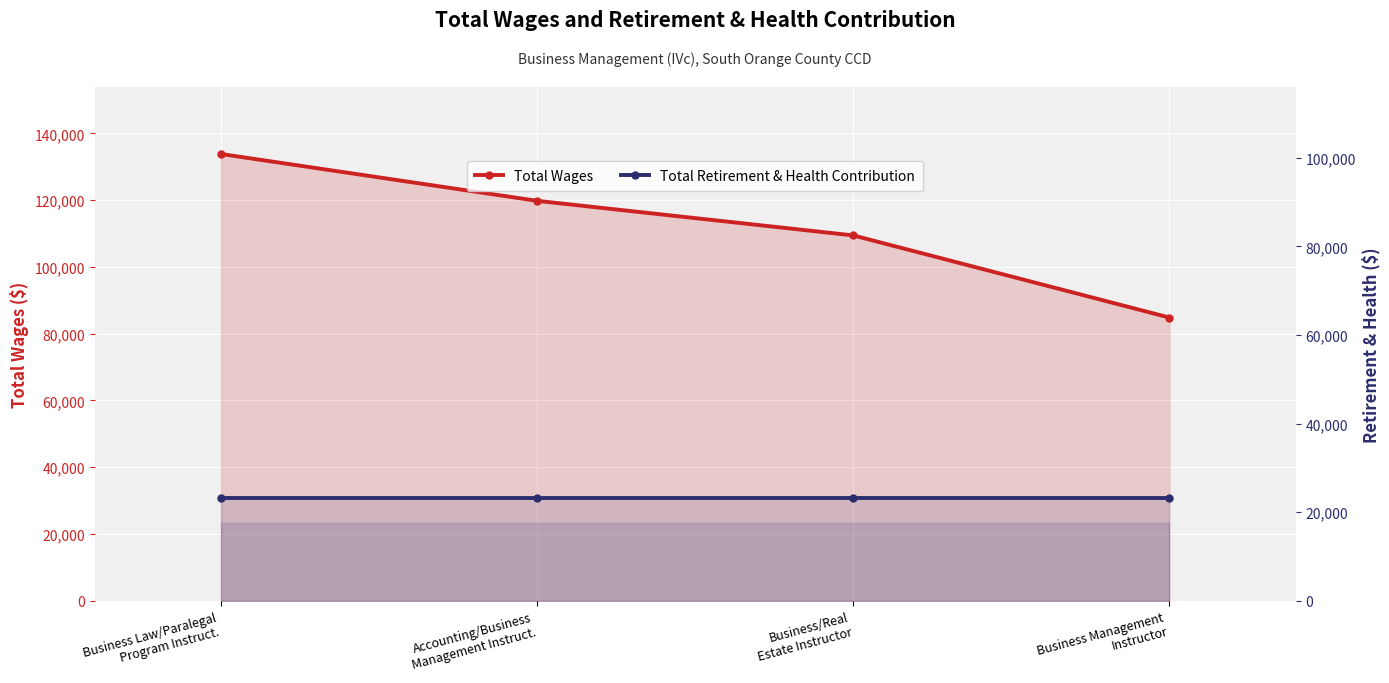

True or false: Total Retirement & Health Contribution has more than 2 interior local peaks.

False